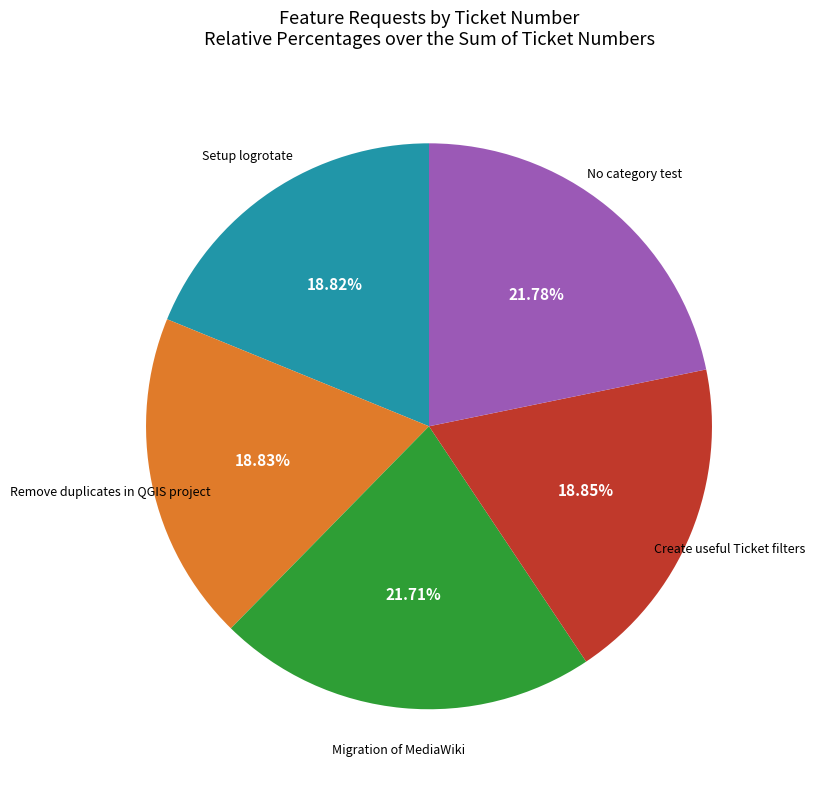

Does any single category account for the majority?

No